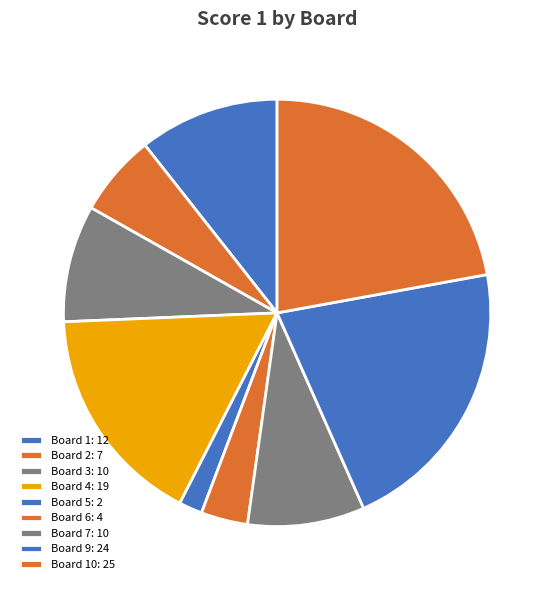

Which slice is the smallest?

Board 5: 2